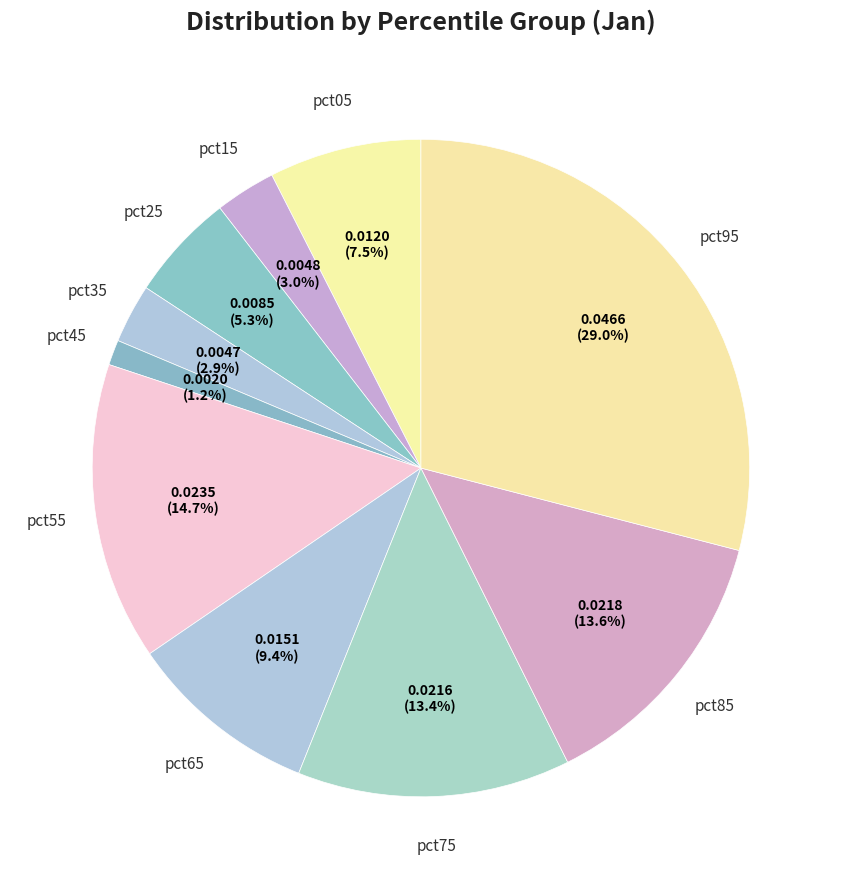

Which slice is the largest?

pct95